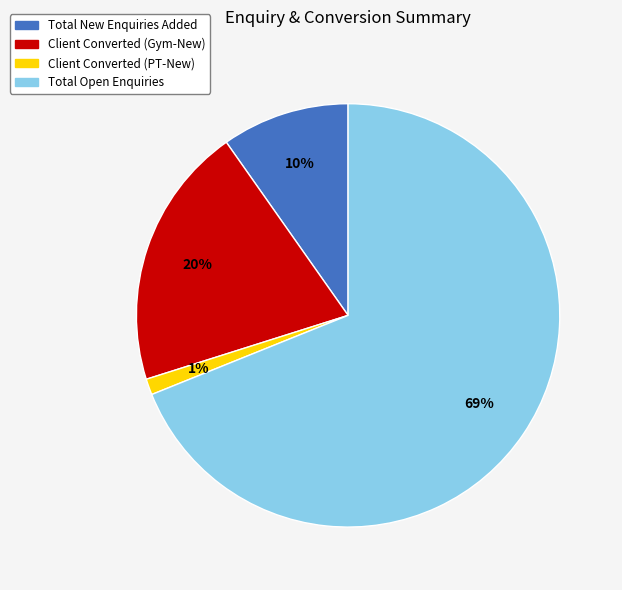

To the nearest percent, what is the average slice percentage?

25%